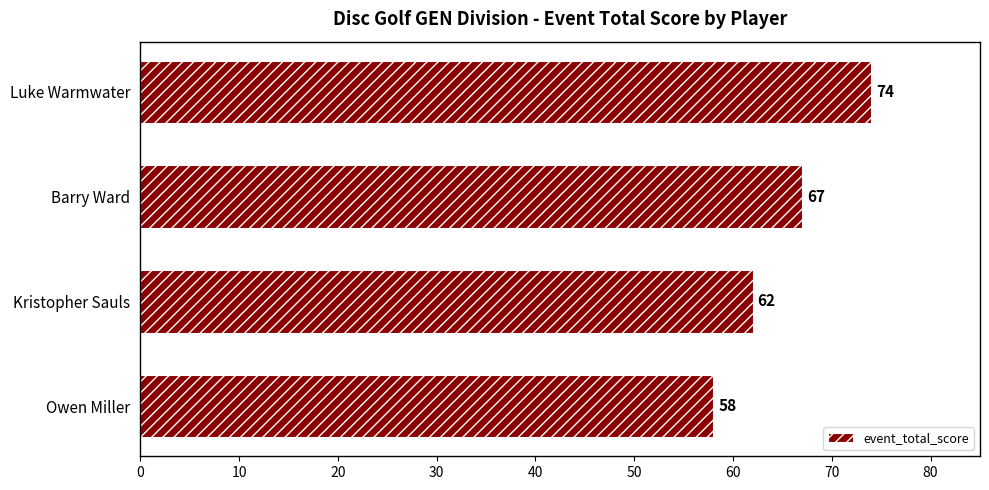

What is the difference between the second highest and minimum values?

9